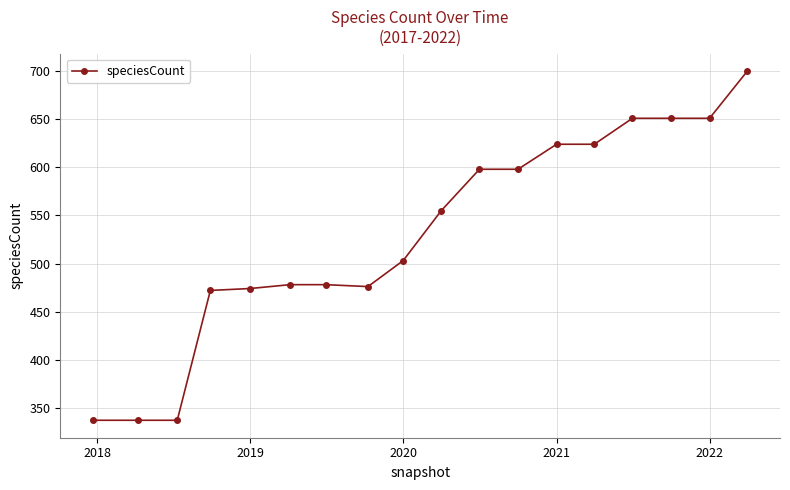

What is the minimum value shown in the chart?

337